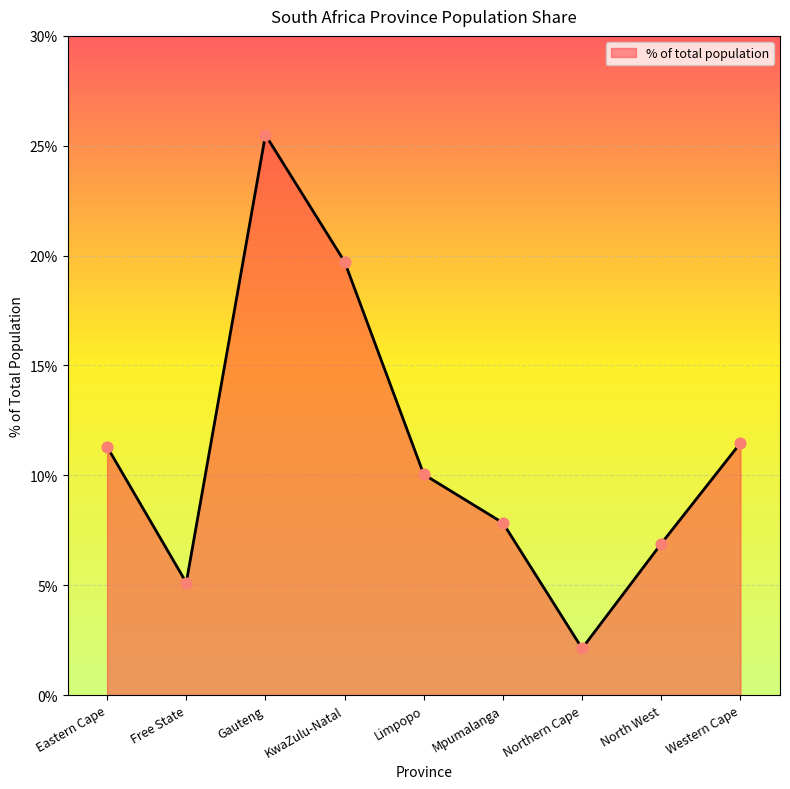

What is the ratio of the value at Eastern Cape to the value at Gauteng?

0.4